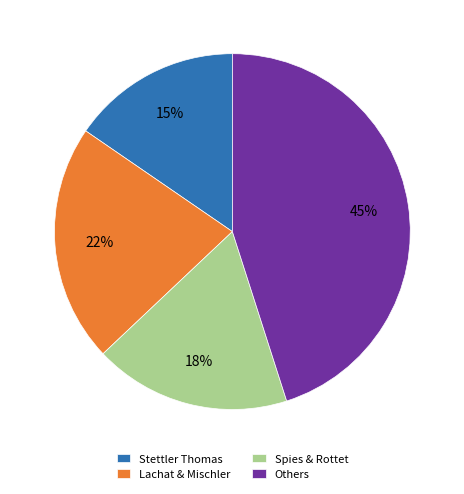

Count the number of slices in the pie.

4